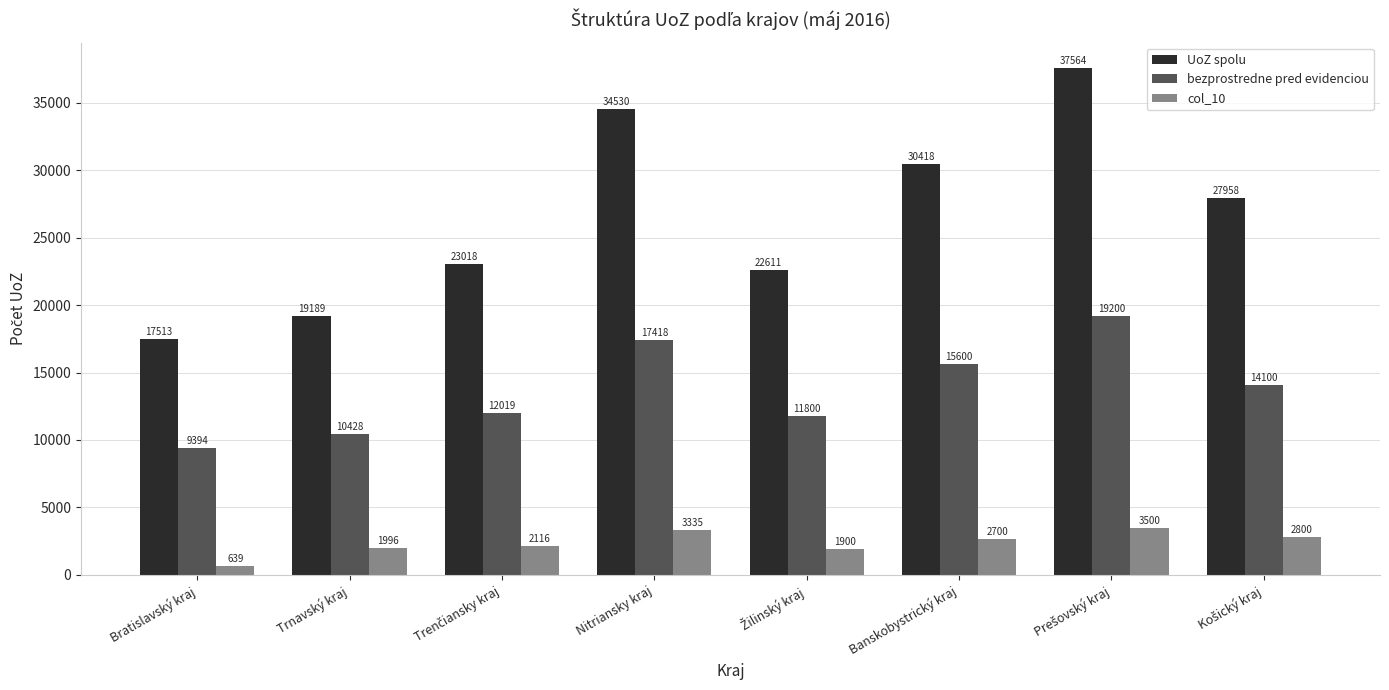

Is it true that UoZ spolu equals 19189 at Trnavský kraj?

True